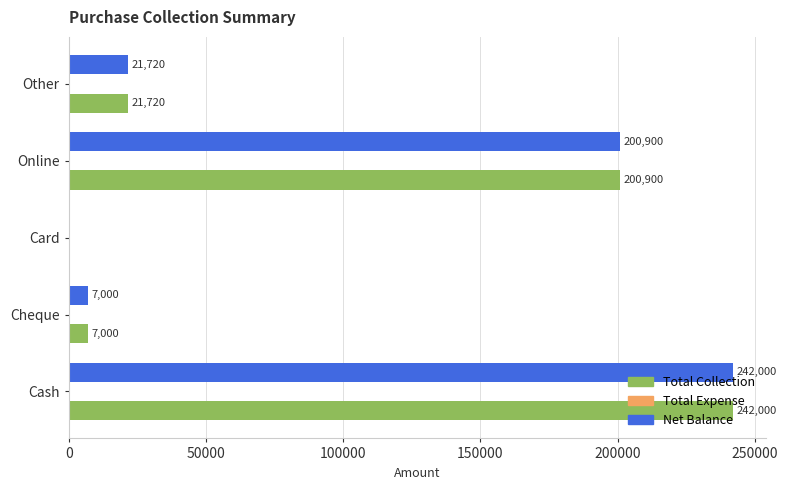

At which category is the sum across all series the highest?

Cash